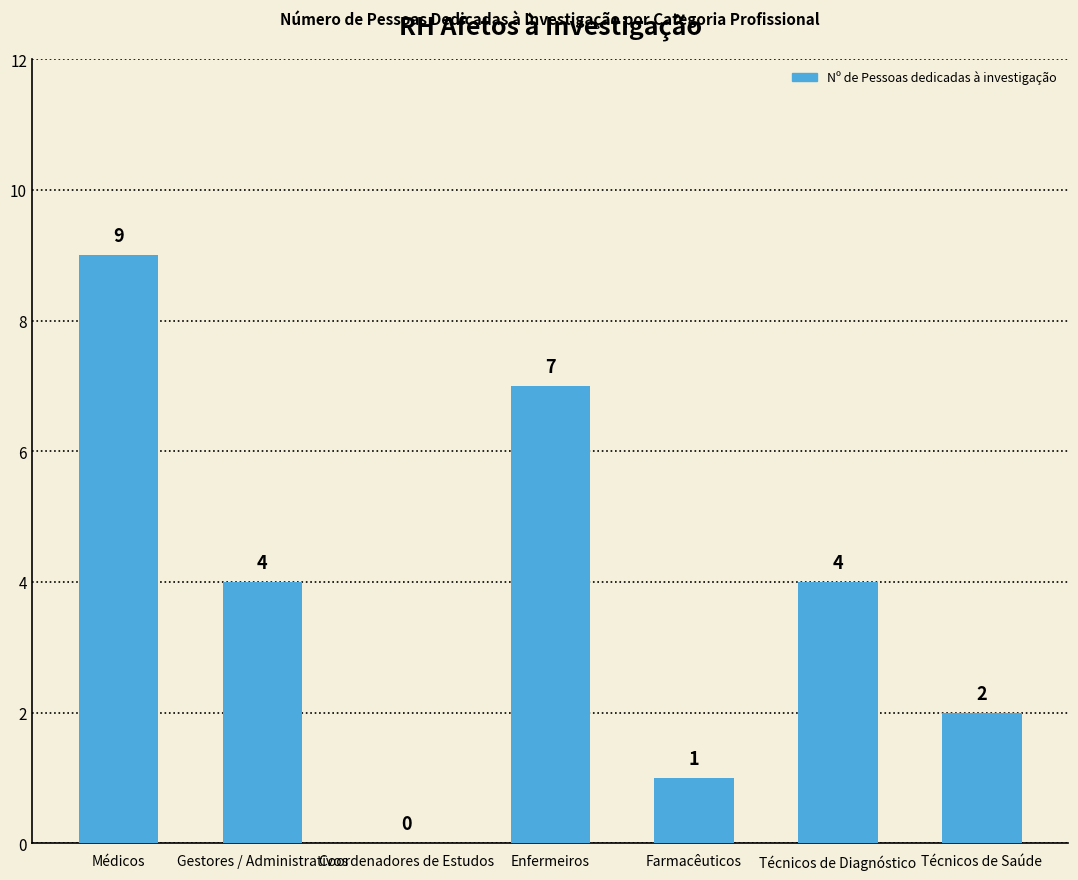

What is the sum of the values at Enfermeiros and Coordenadores de Estudos?

7